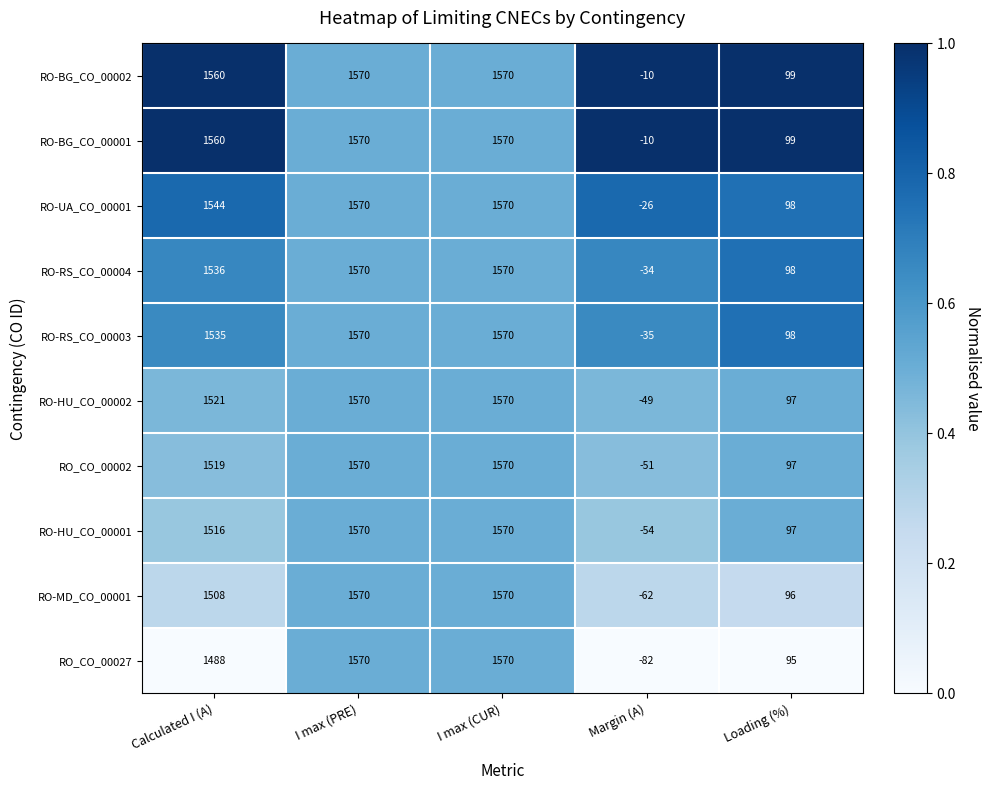

What is the approximate value of RO-HU_CO_00002 at Calculated I (A)?

1521